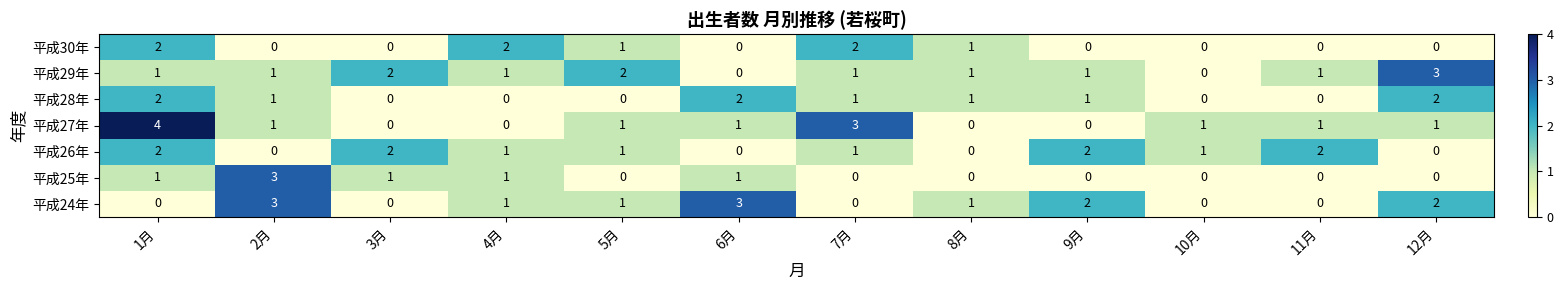

Which series has the largest range (max minus min)?

平成27年